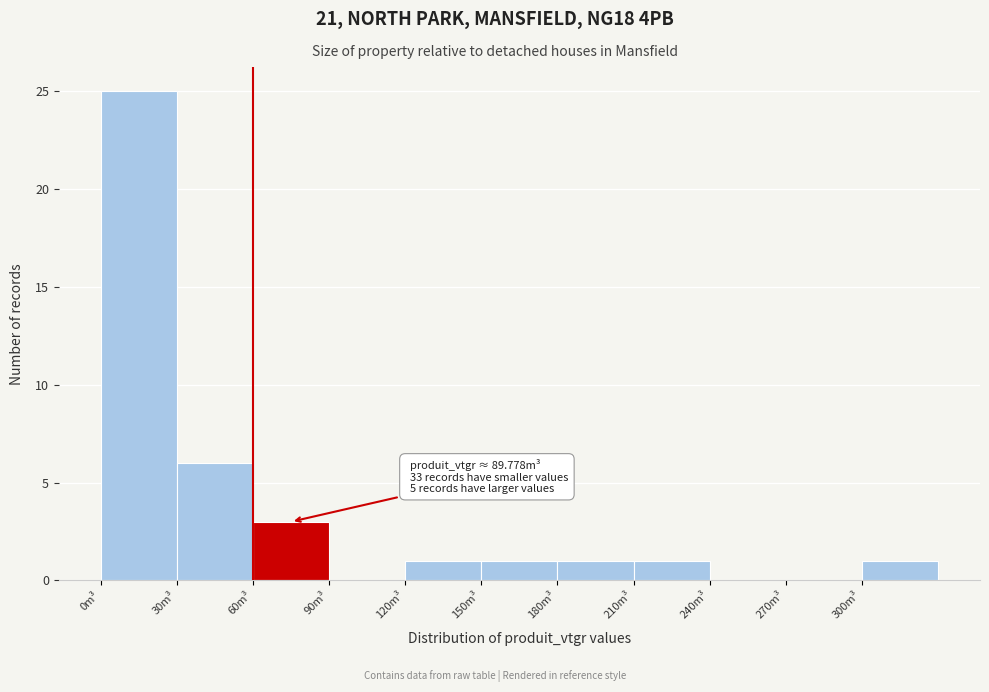

Which range on the x-axis has the tallest bar?

0 to 30